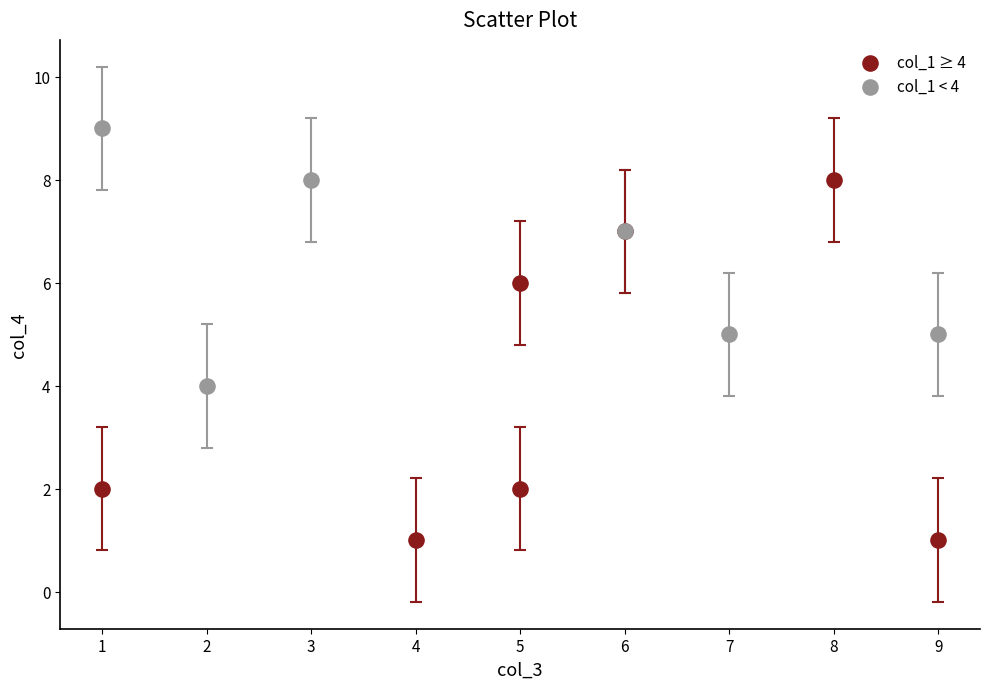

Which series contains the lowest Y value?

col_1 ≥ 4